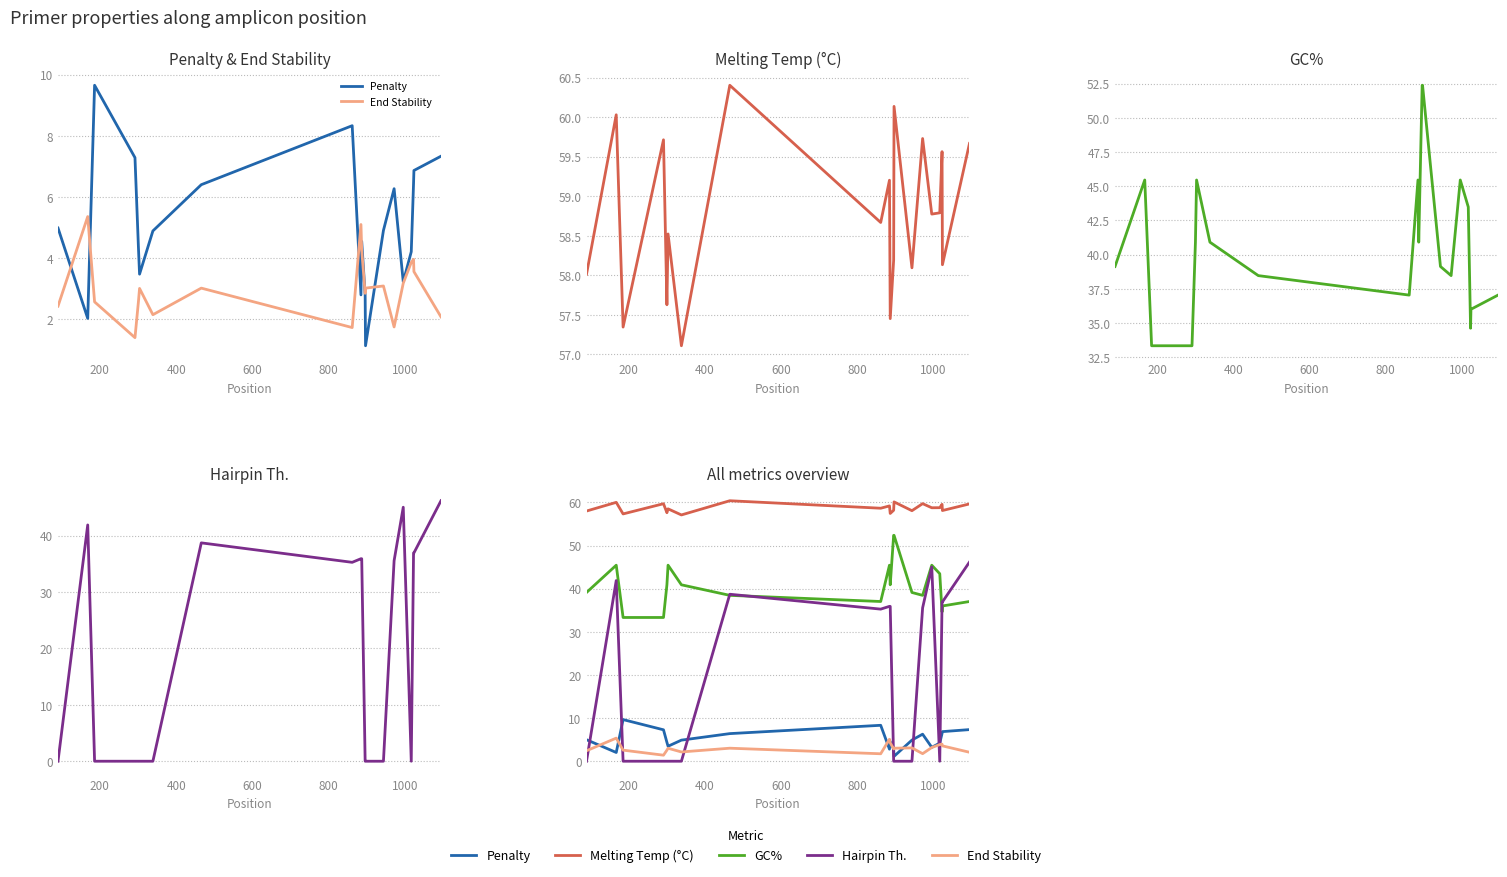

How many distinct data groups are displayed?

5